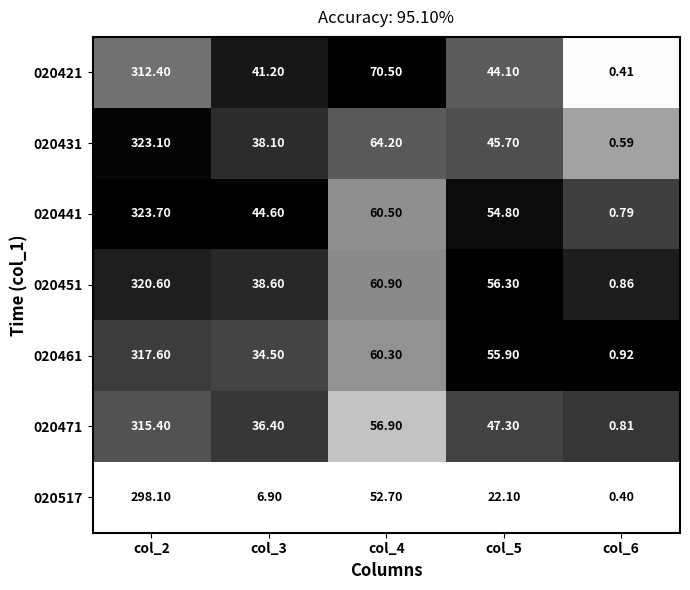

At how many categories does at least one series exceed 0?

5